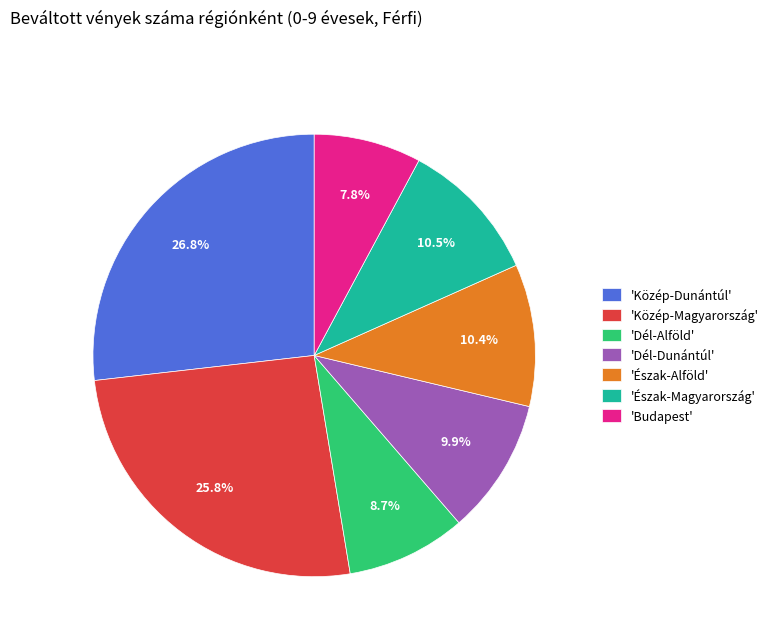

What is the largest slice in the pie chart?

'Közép-Dunántúl'